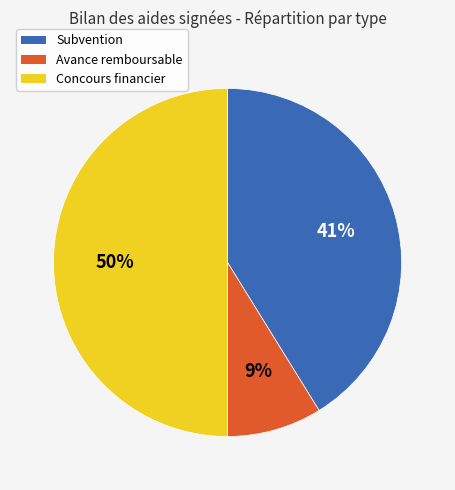

To the nearest percent, what is the difference between the largest and smallest slice percentages?

41%